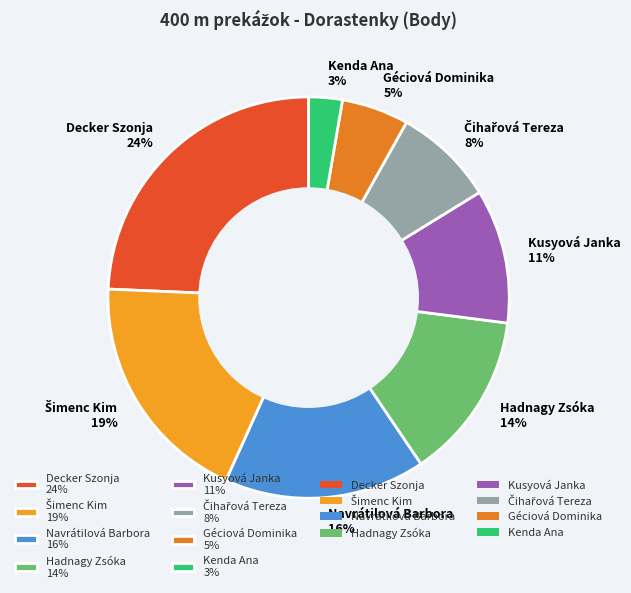

To the nearest percent, what is the average slice percentage?

12%